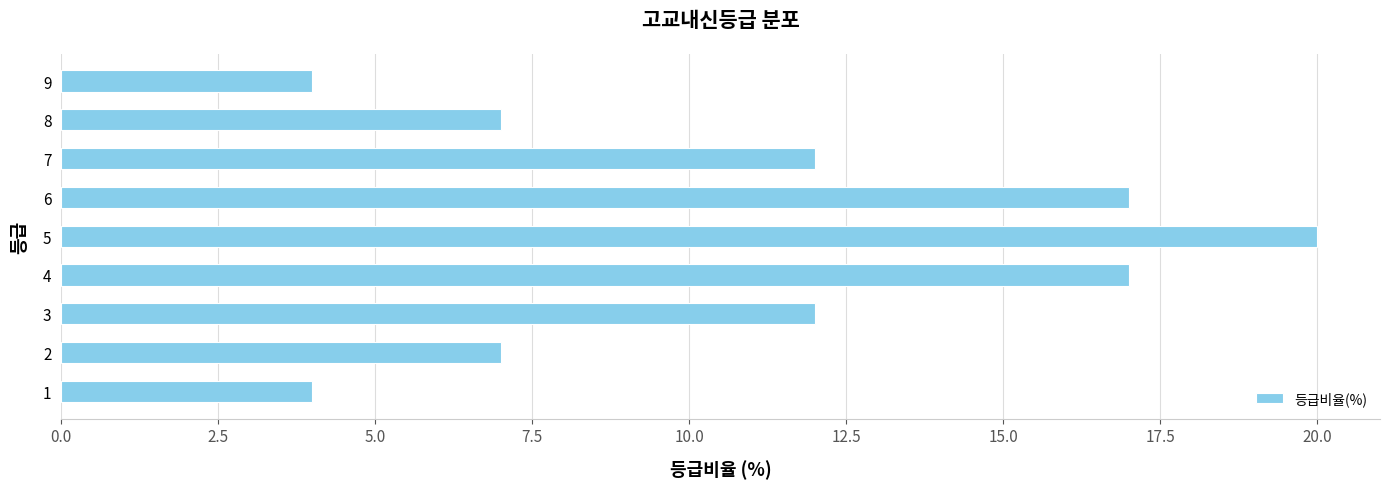

The chart shows a value of 3 at 8. True or false?

False